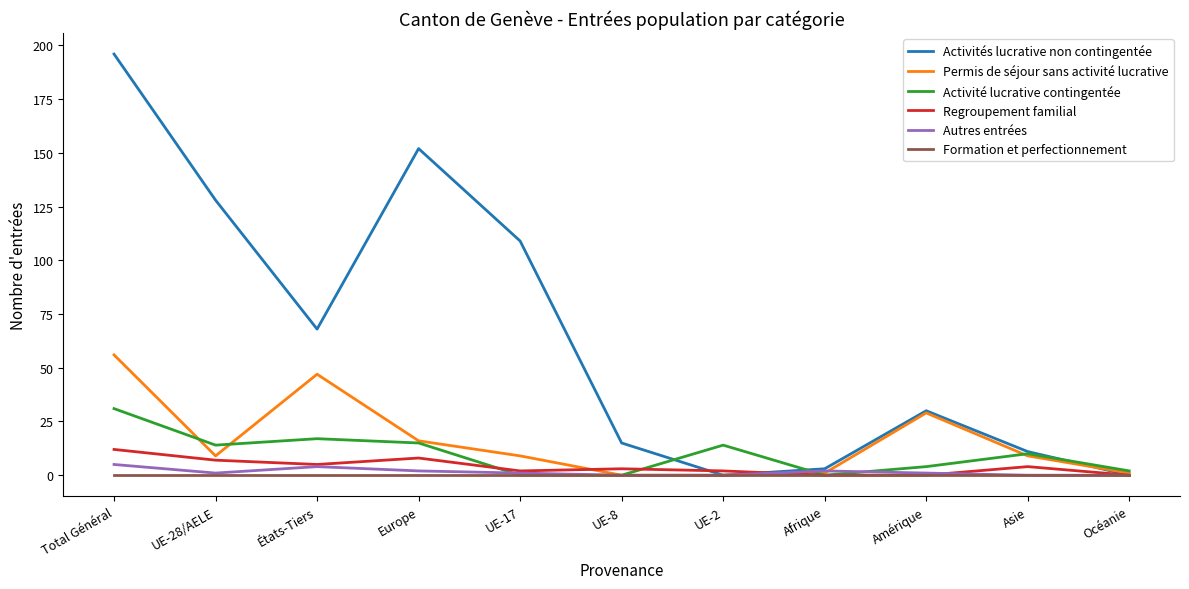

Reading right to left, what are all the values shown in this chart?

Activités lucrative non contingentée: Océanie=0	Asie=11	Amérique=30	Afrique=3	UE-2=0	UE-8=15	UE-17=109	Europe=152	États-Tiers=68	UE-28/AELE=128	Total Général=196
Permis de séjour sans activité lucrative: Océanie=1	Asie=9	Amérique=29	Afrique=1	UE-2=0	UE-8=0	UE-17=9	Europe=16	États-Tiers=47	UE-28/AELE=9	Total Général=56
Activité lucrative contingentée: Océanie=2	Asie=10	Amérique=4	Afrique=0	UE-2=14	UE-8=0	UE-17=0	Europe=15	États-Tiers=17	UE-28/AELE=14	Total Général=31
Regroupement familial: Océanie=0	Asie=4	Amérique=0	Afrique=0	UE-2=2	UE-8=3	UE-17=2	Europe=8	États-Tiers=5	UE-28/AELE=7	Total Général=12
Autres entrées: Océanie=0	Asie=0	Amérique=1	Afrique=2	UE-2=0	UE-8=0	UE-17=1	Europe=2	États-Tiers=4	UE-28/AELE=1	Total Général=5
Formation et perfectionnement: Océanie=0	Asie=0	Amérique=0	Afrique=0	UE-2=0	UE-8=0	UE-17=0	Europe=0	États-Tiers=0	UE-28/AELE=0	Total Général=0